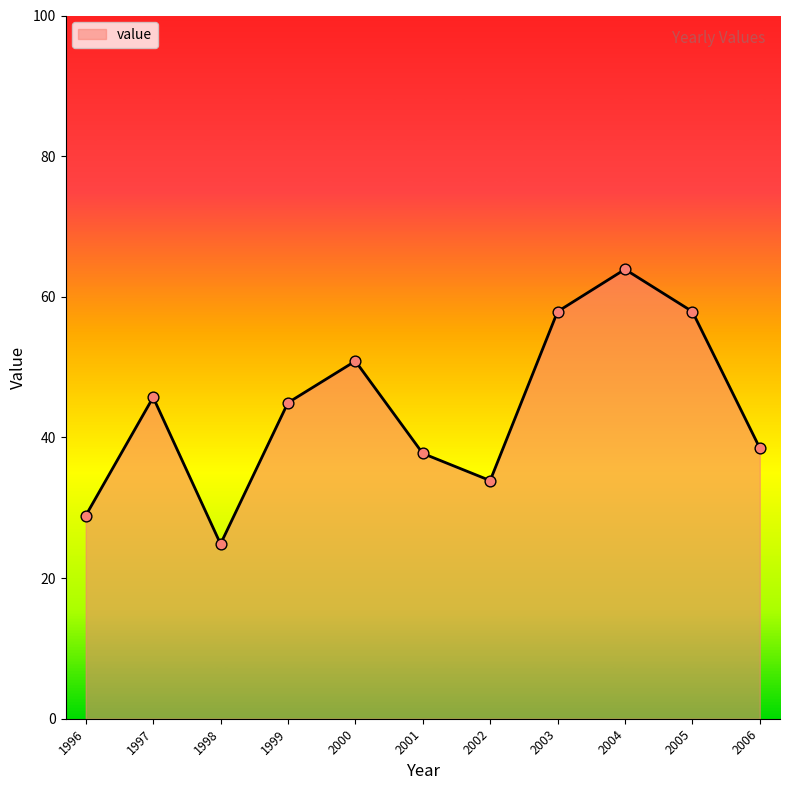

Between 2000 and 1997, which is larger?

2000